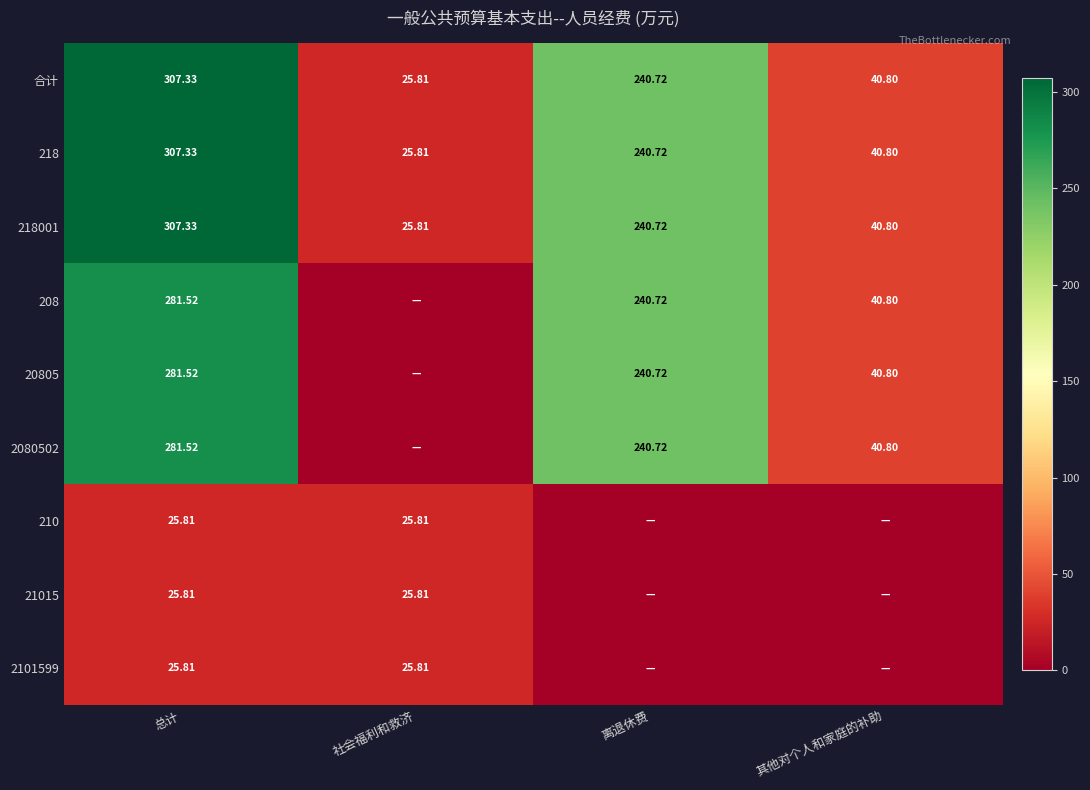

Where does the 合计 series first go above 240?

总计